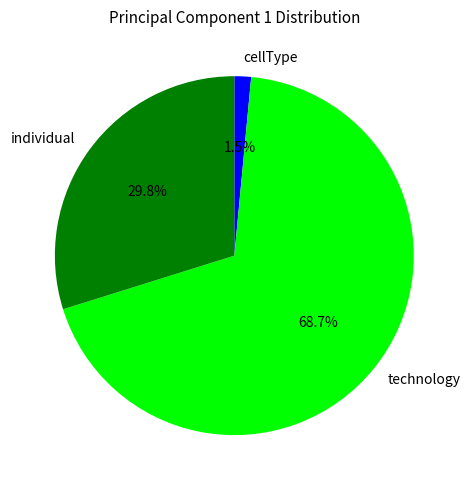

Which category accounts for the majority?

technology